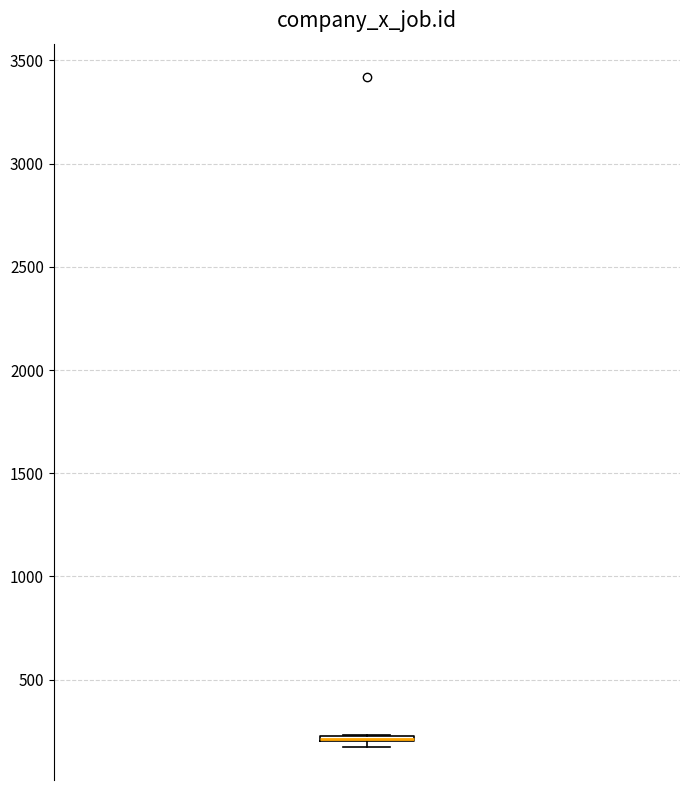

Where is the lower edge of the box on the y-axis? The values are not printed on the chart, so give them approximately, as read against the axis.

200